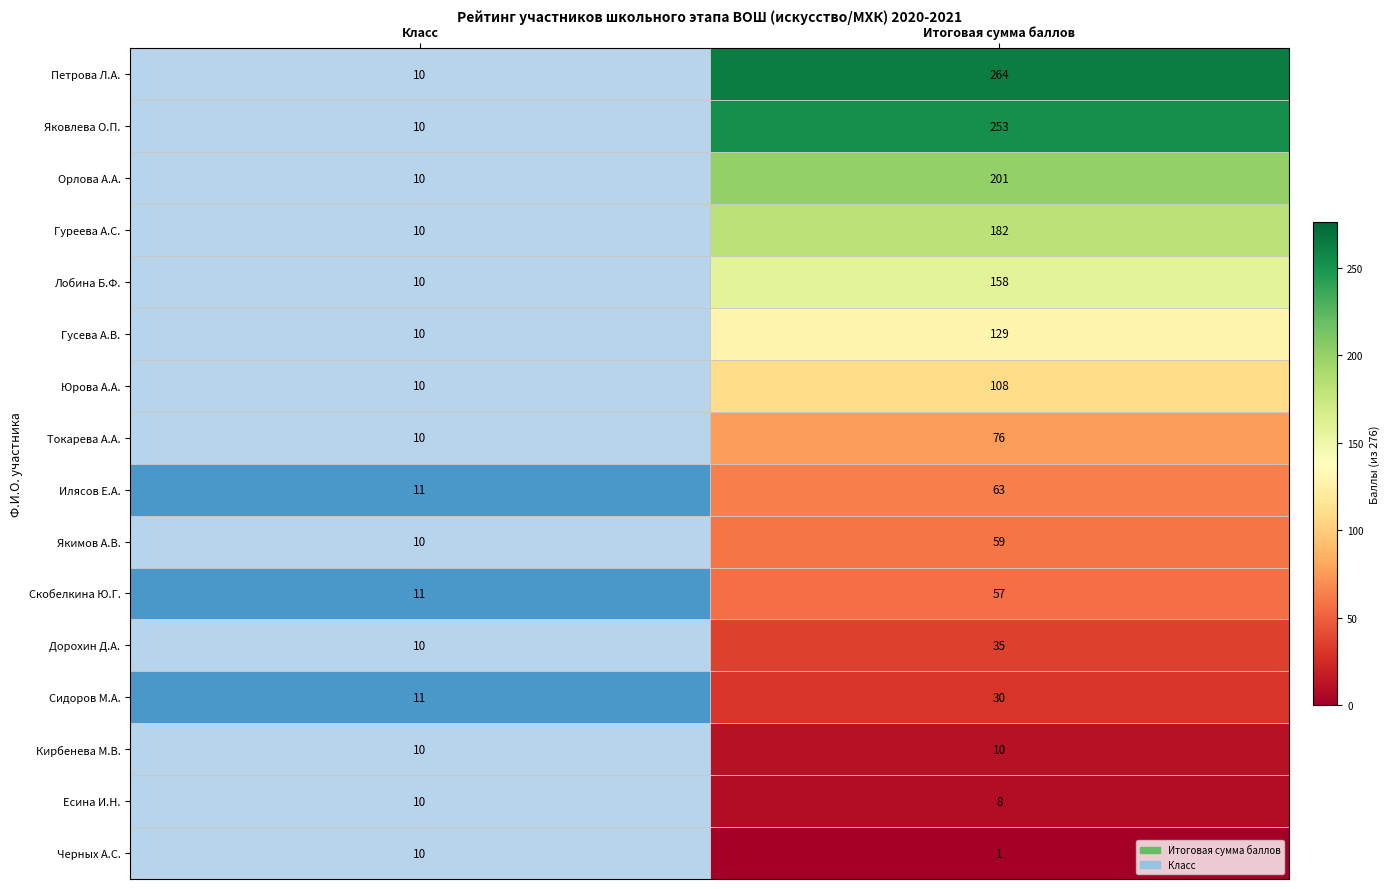

Read the Есина И.Н. value at Итоговая сумма баллов.

8